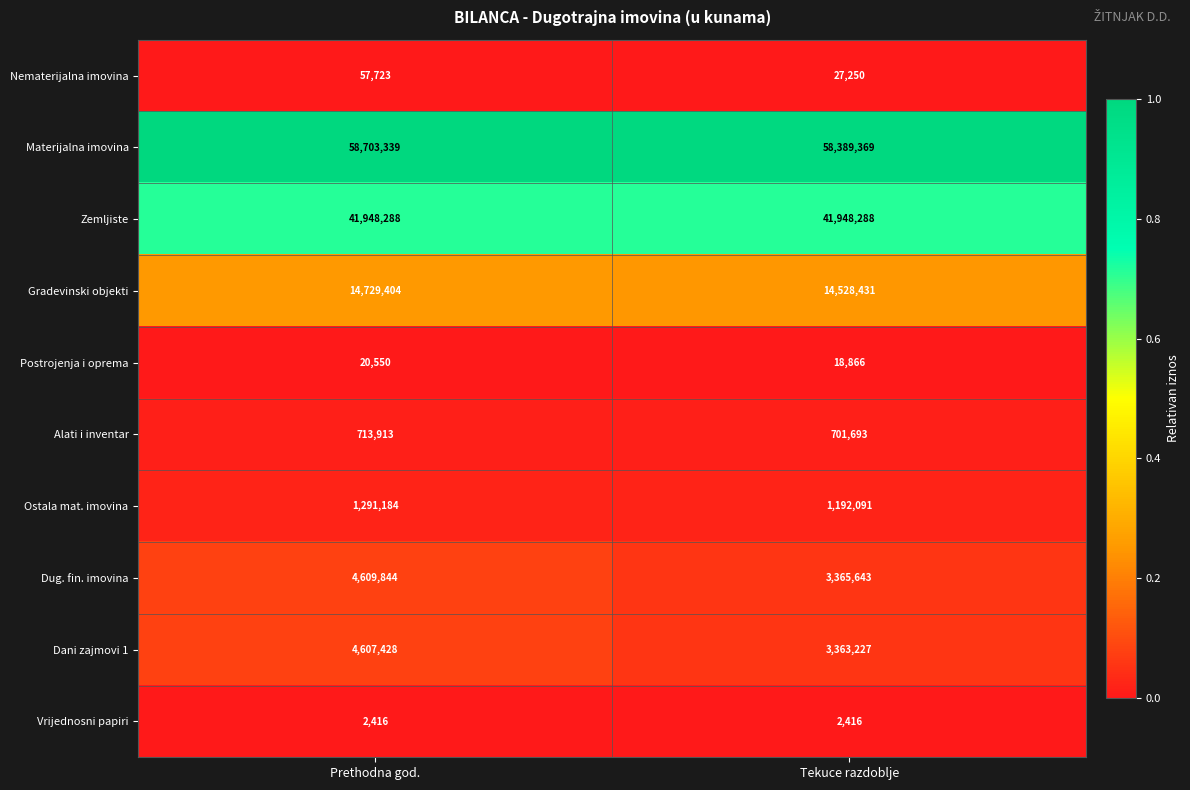

What is the difference between the highest and lowest values at Prethodna god.?

58700923